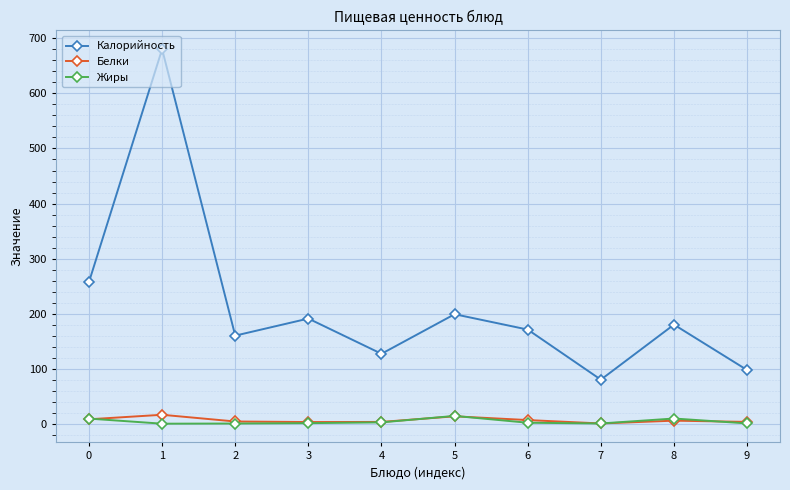

At how many categories does at least one series exceed 654?

1